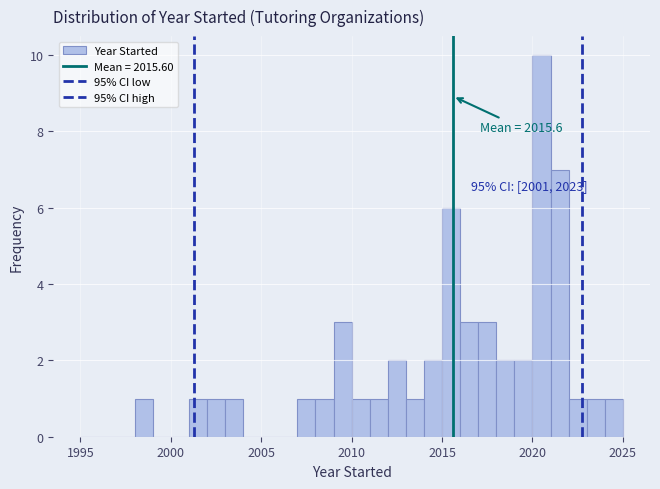

Read against the x-axis, roughly where is the centre of the tallest bar?

2020.5